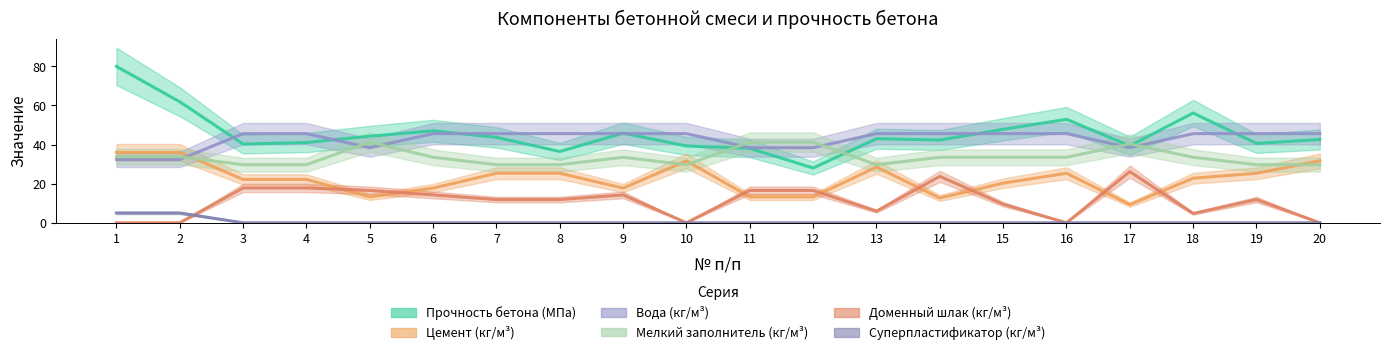

Reading left to right, list all the values displayed in this chart.

Прочность бетона (МПа): 80.0	61.9	40.3	41.0	44.3	47.0	43.7	36.5	45.9	39.3	38.1	28.0	43.0	42.3	47.8	52.9	39.4	56.1	40.6	42.6
Цемент (кг/м³): 36.0	36.0	22.2	22.2	13.2	17.7	25.3	25.3	17.7	31.7	13.2	13.2	28.5	12.7	20.3	25.3	9.3	22.8	25.3	31.7
Вода (кг/м³): 32.4	32.4	45.6	45.6	38.4	45.6	45.6	45.6	45.6	45.6	38.4	38.4	45.6	45.6	45.6	45.6	38.4	45.6	45.6	45.6
Мелкий заполнитель (кг/м³): 33.8	33.8	29.7	29.7	41.3	33.5	29.7	29.7	33.5	29.7	41.3	41.3	29.7	33.5	33.5	33.5	40.3	33.5	29.7	29.7
Доменный шлак (кг/м³): 0.0	0.0	17.8	17.8	16.6	14.2	11.9	11.9	14.2	0.0	16.6	16.6	5.9	23.8	9.5	0.0	26.2	4.8	11.9	0.0
Суперпластификатор (кг/м³): 5.0	5.0	0.0	0.0	0.0	0.0	0.0	0.0	0.0	0.0	0.0	0.0	0.0	0.0	0.0	0.0	0.0	0.0	0.0	0.0